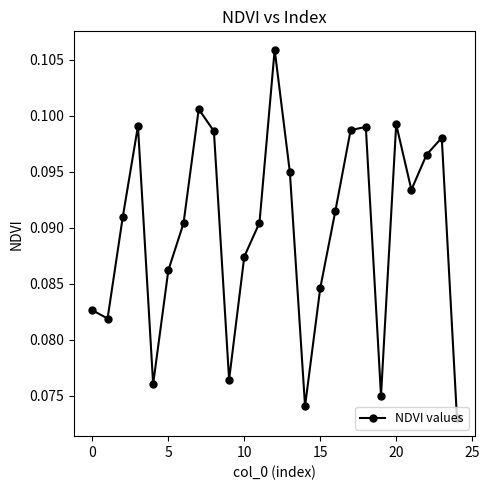

Count the values in the range 0 to 1.

25